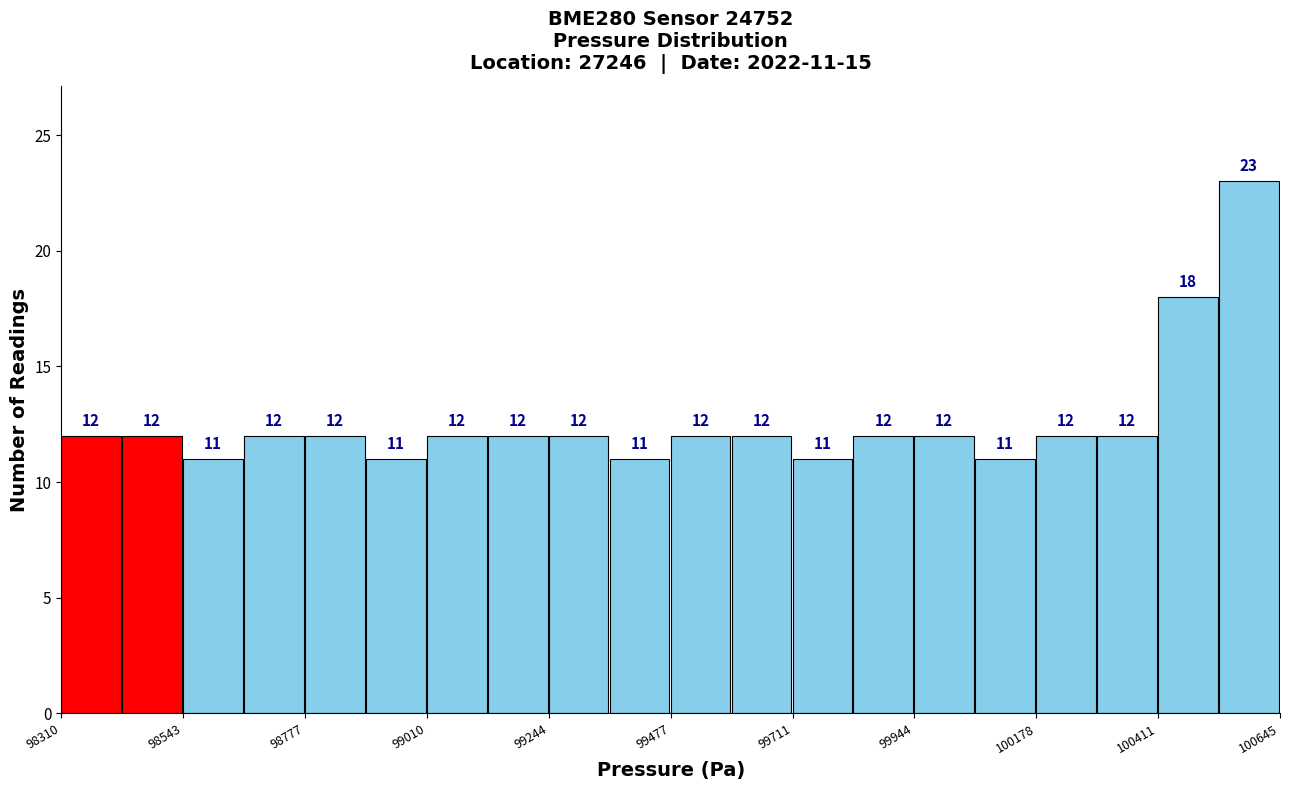

Around what value on the x-axis is the tallest bar? Give the approximate position of its centre, as read against the axis.

100600